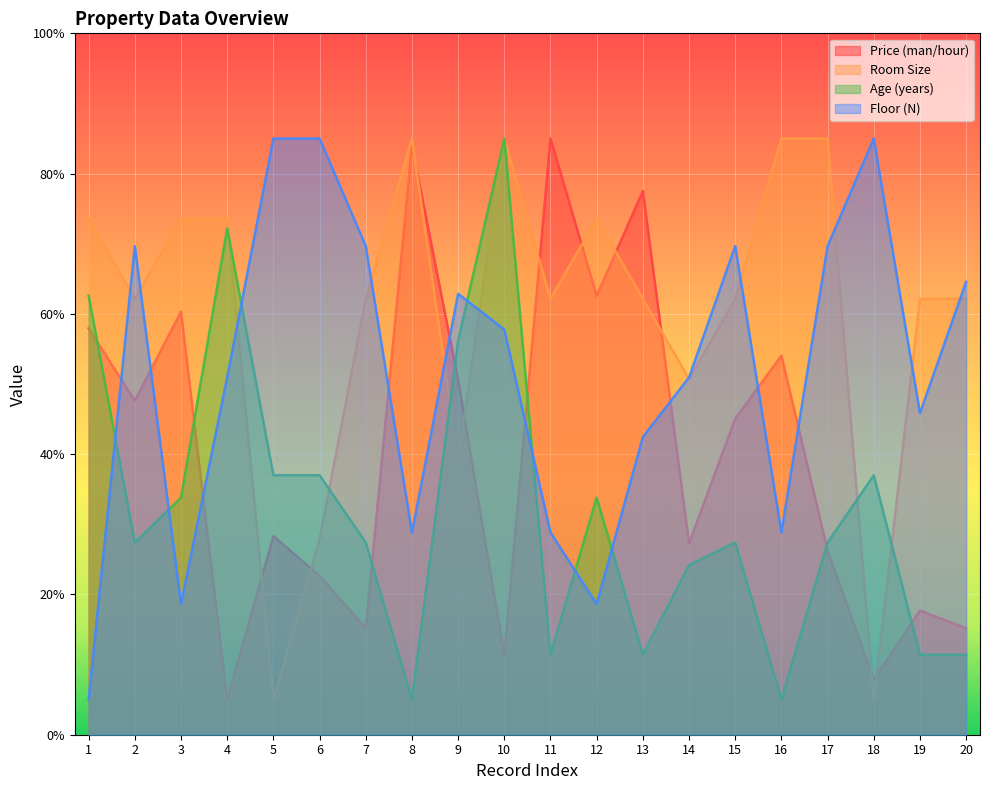

List the series in order of their overall mean, highest first.

Room Size, Floor (N), Price (man/hour), Age (years)